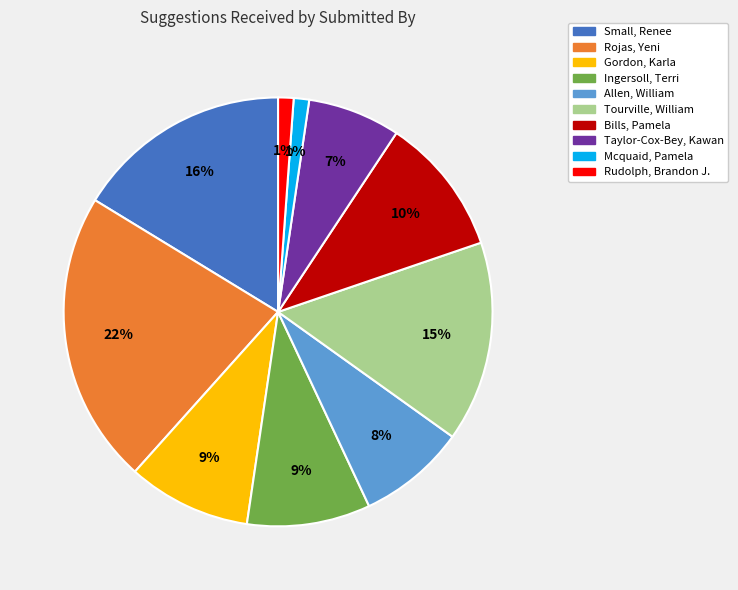

Is there any slice that represents more than half of the pie?

No